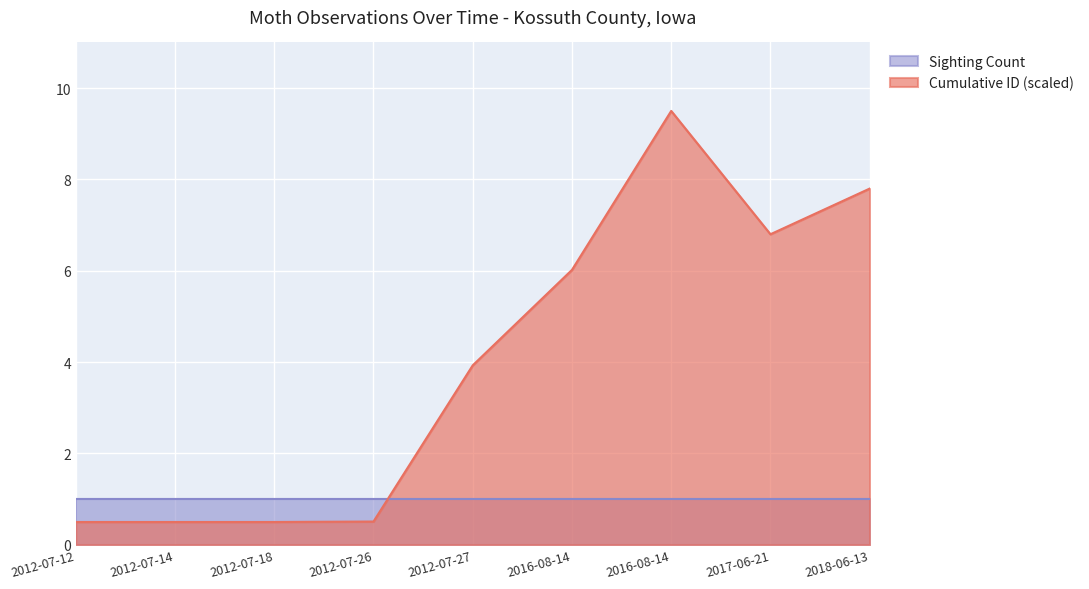

How many interior local peaks (higher than both neighbors) does the data have?

1